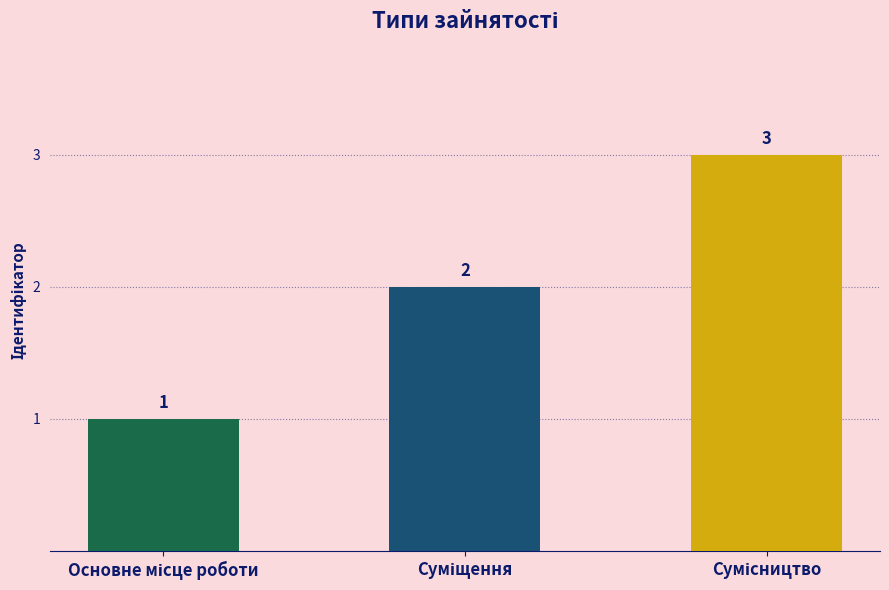

How many distinct data groups are displayed?

1